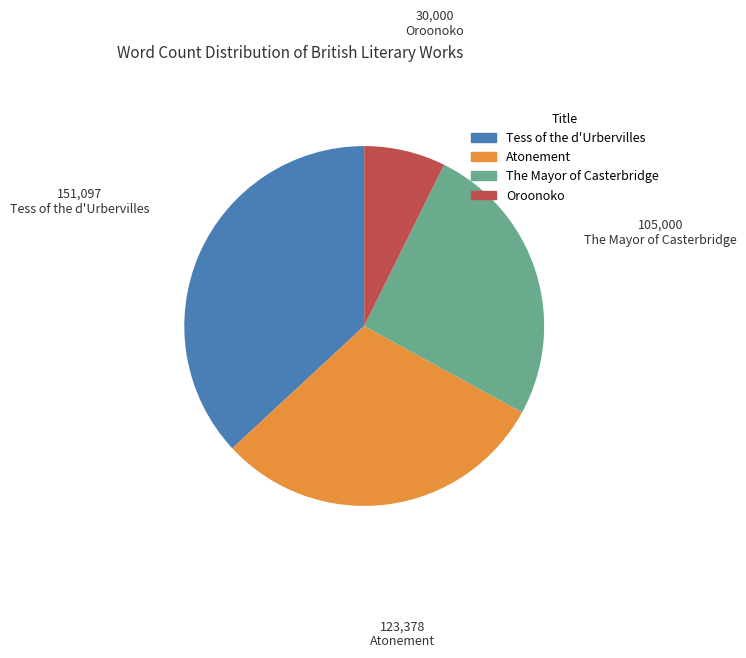

Rank the categories by value from highest to lowest.

Tess of the d'Urbervilles, Atonement, The Mayor of Casterbridge, Oroonoko